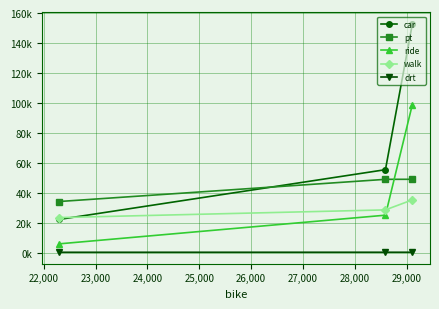

How many values in the ride series exceed 25079?

2